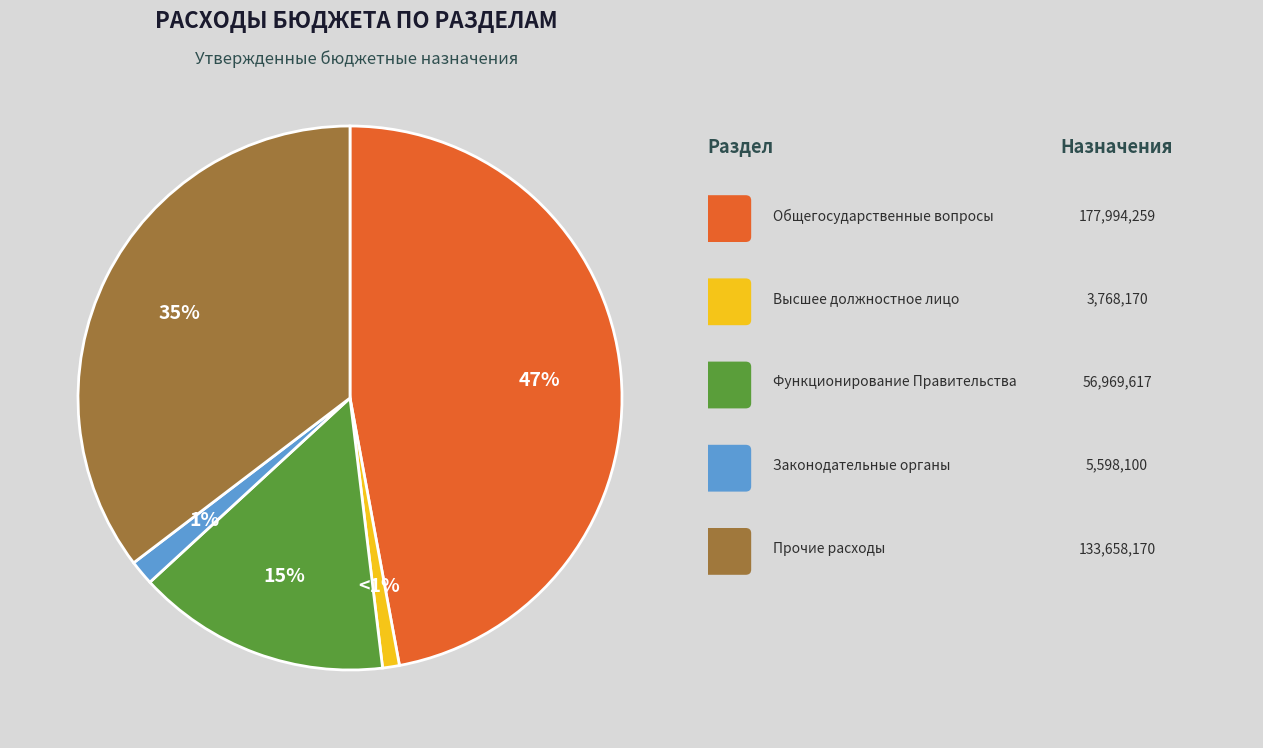

To the nearest percent, what is the difference between the largest and smallest slice percentages?

46%